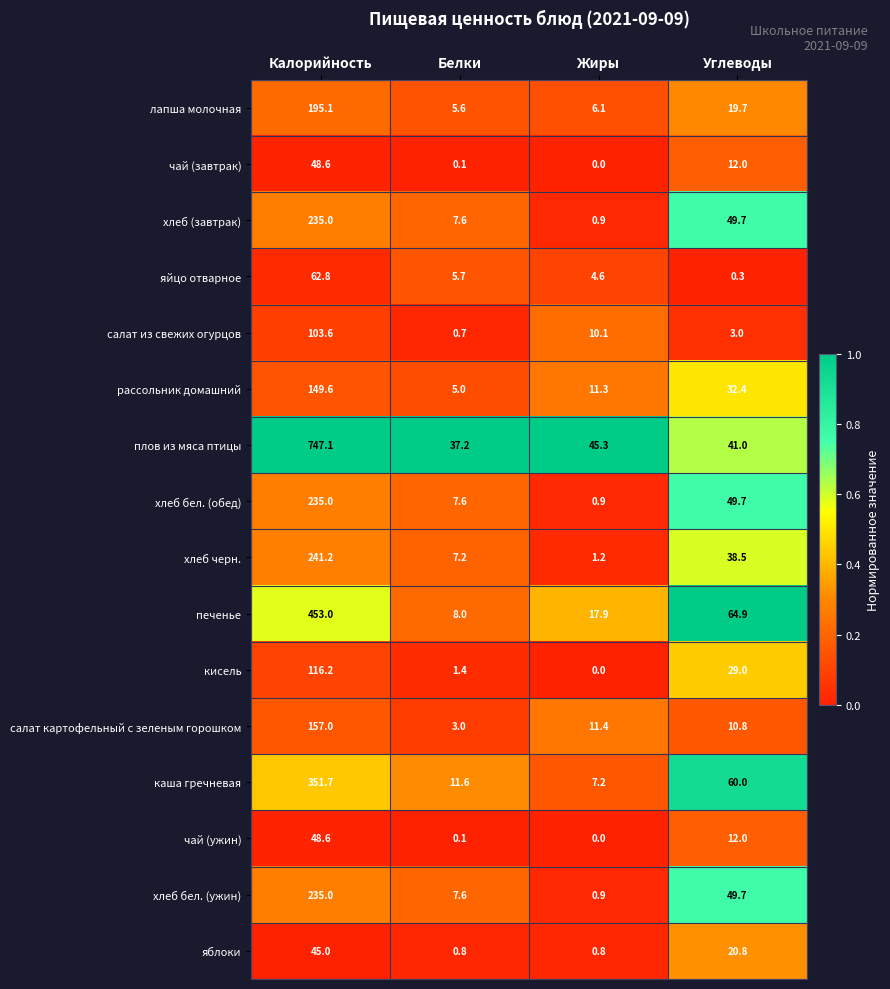

Which series has the largest total across all categories?

плов из мяса птицы